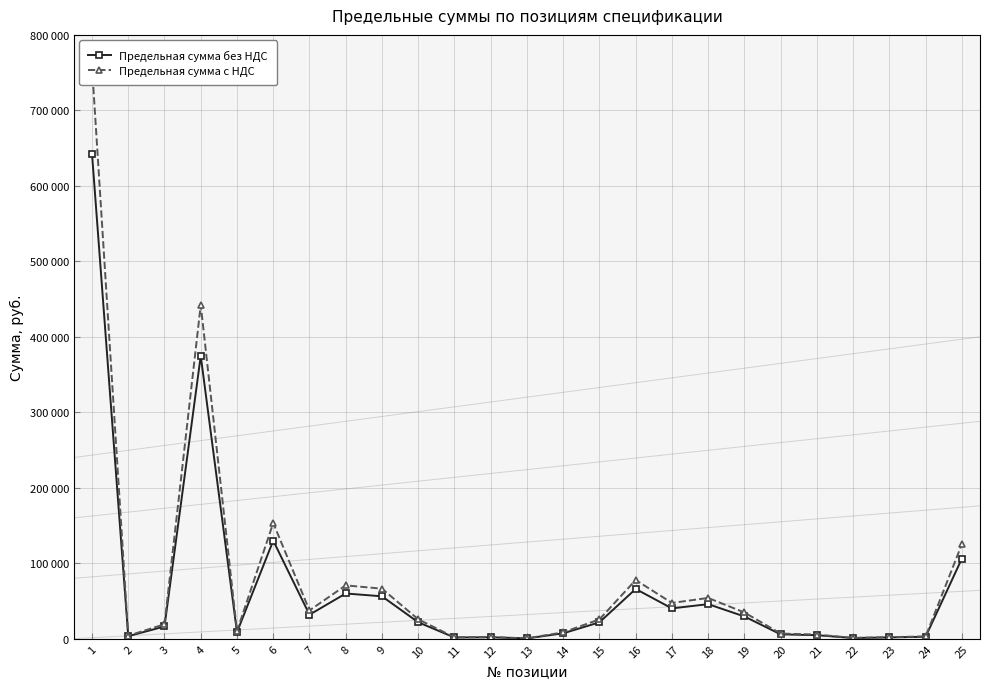

What is the approximate value of Предельная сумма с НДС at 5?

10087.2